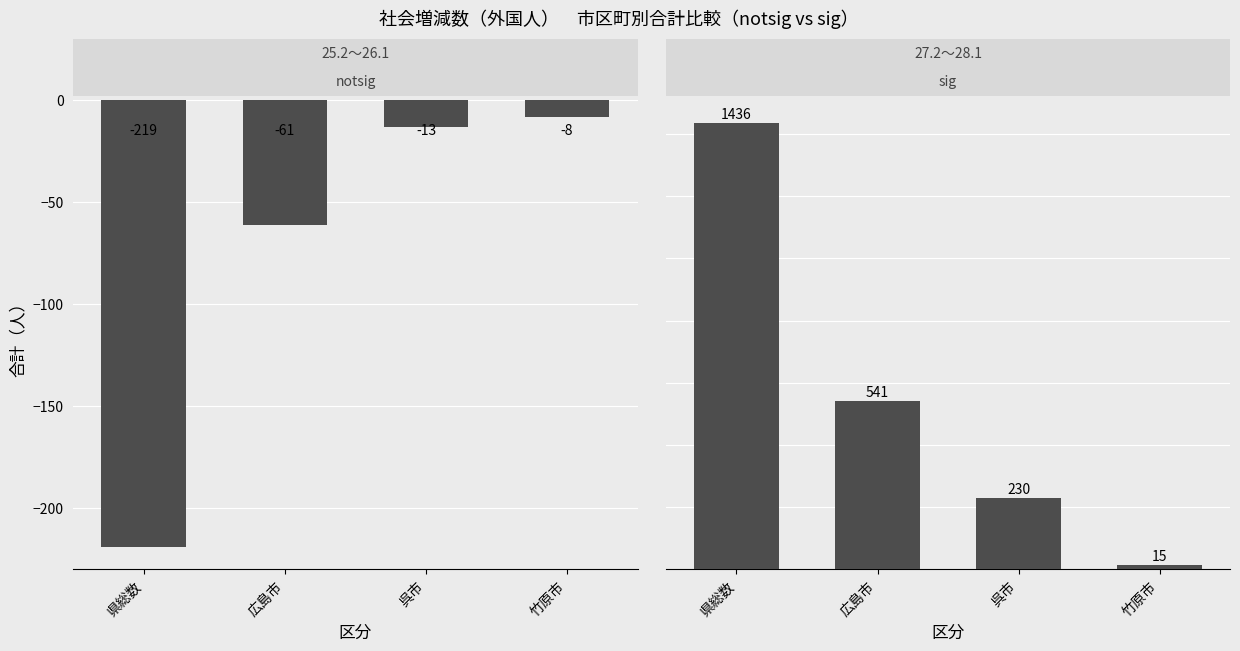

What is the sum of all 25.2～26.1（notsig） values?

-301